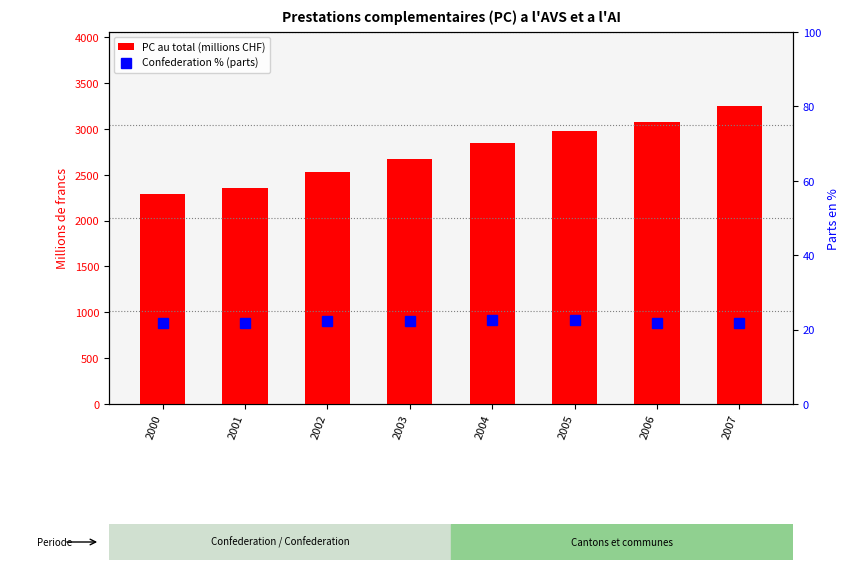

What is the value of the Confederation % (parts) bar at the 2nd from the left?

21.8